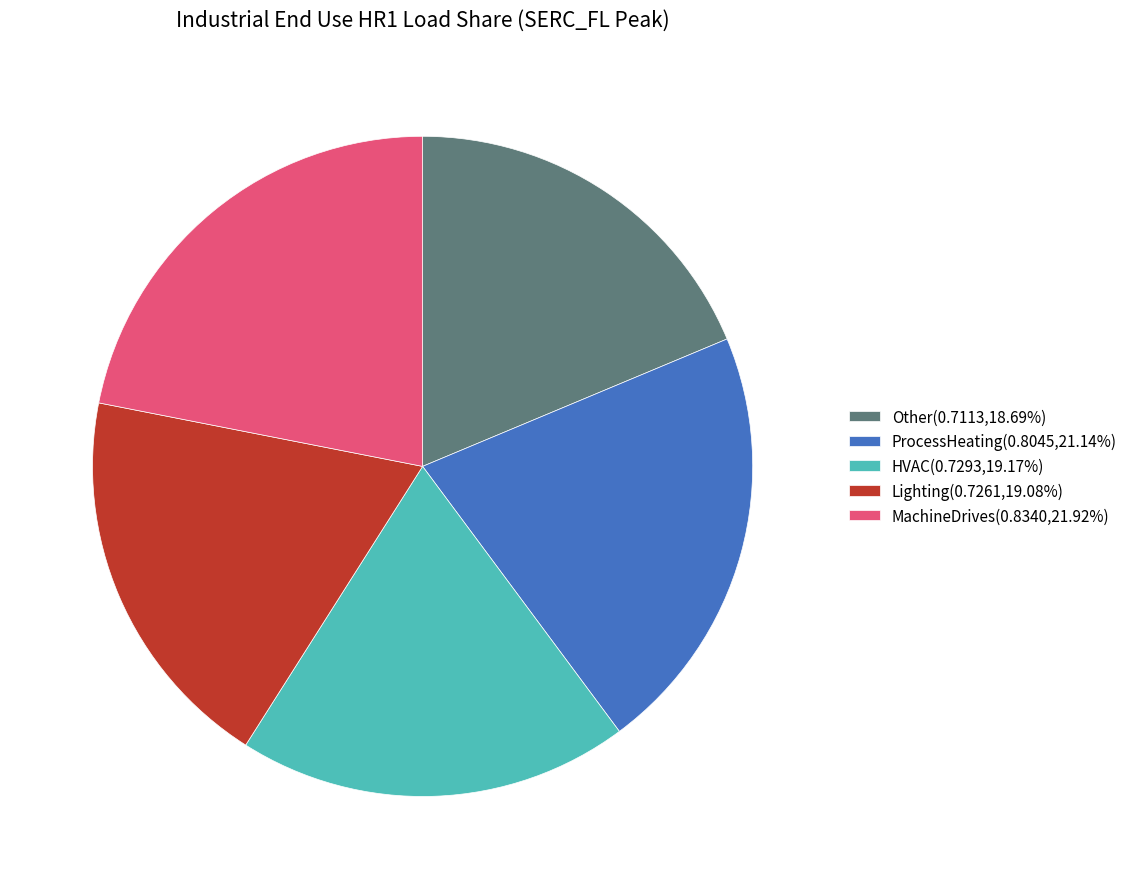

What is the largest slice in the pie chart?

MachineDrives